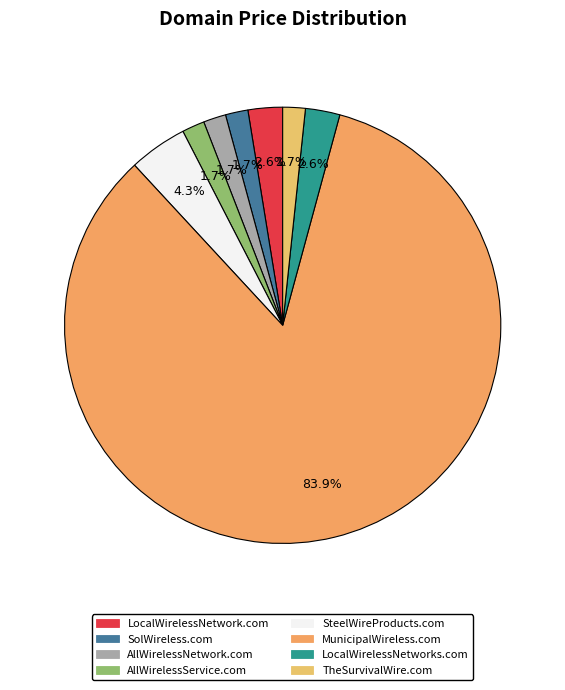

How many slices are in this pie chart?

8